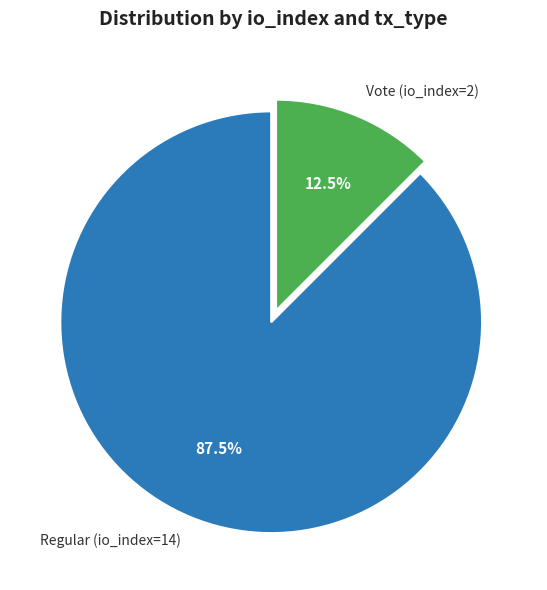

Between Vote (io_index=2) and Regular (io_index=14), which is larger?

Regular (io_index=14)